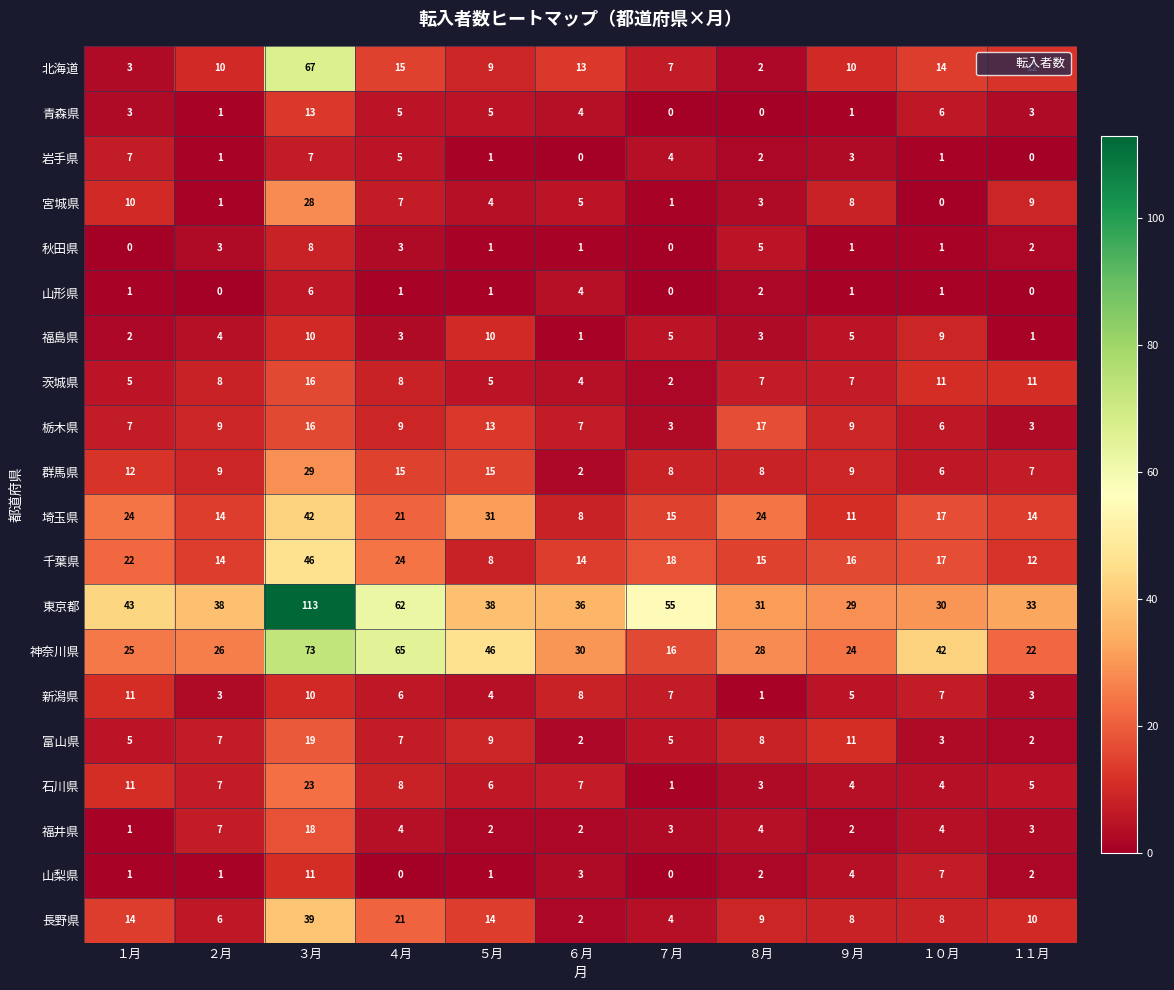

Which series has the largest total across all categories?

東京都